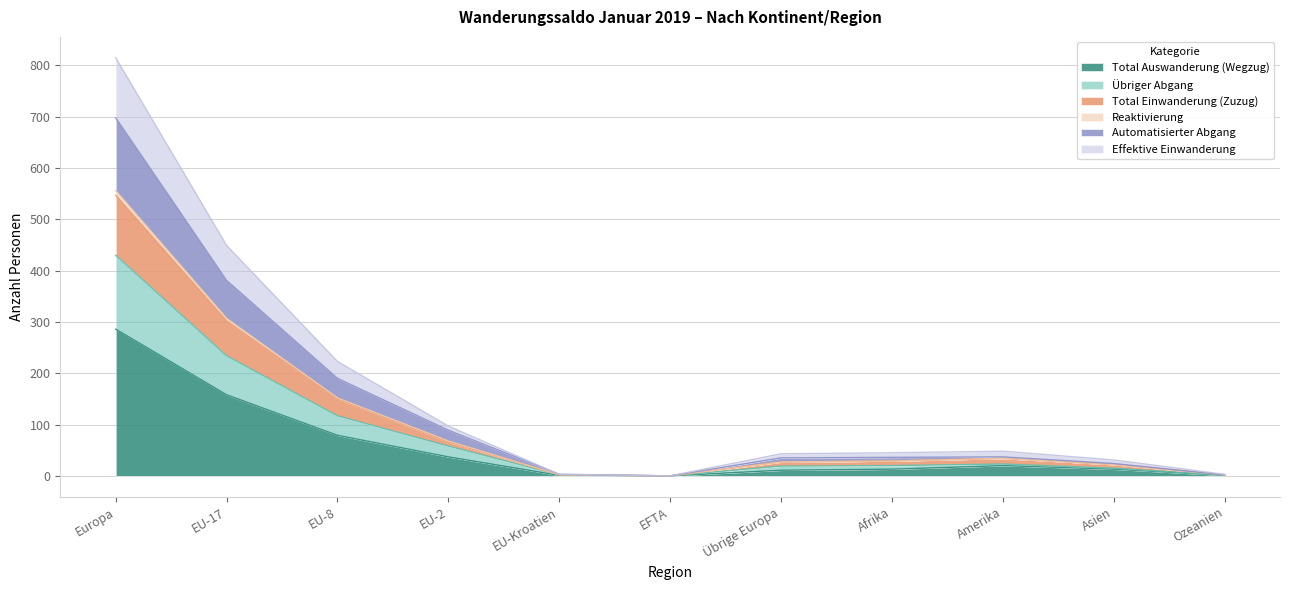

What are all the series names shown in the legend?

Total Auswanderung (Wegzug), Übriger Abgang, Total Einwanderung (Zuzug), Reaktivierung, Automatisierter Abgang, Effektive Einwanderung